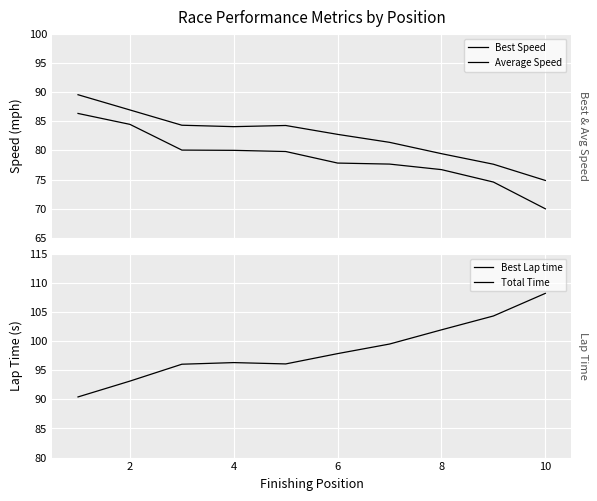

What are all the series names shown in the legend?

Best Speed, Average Speed, Best Lap time, Total Time